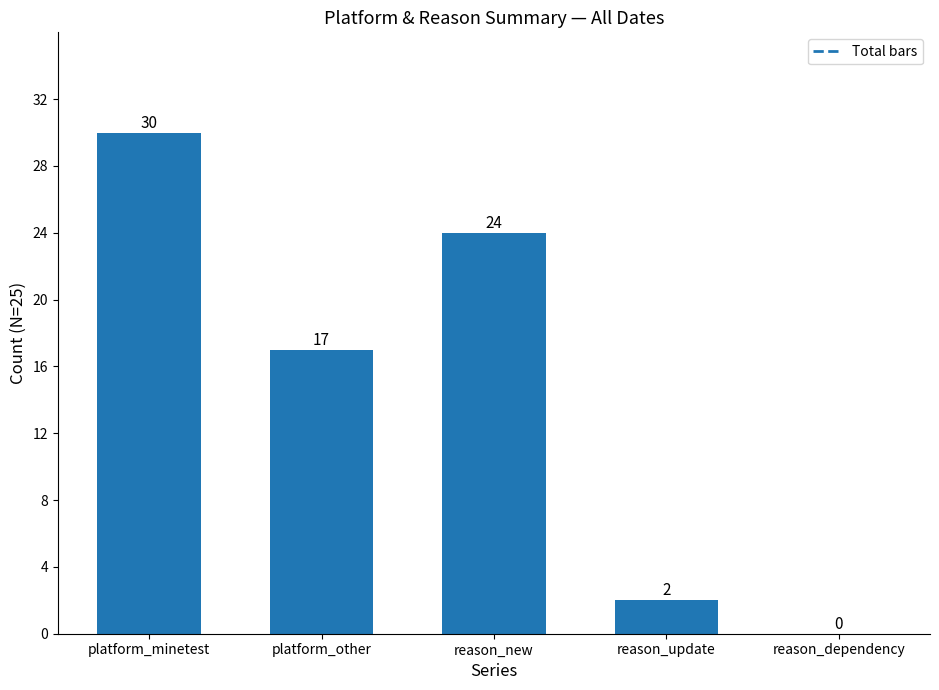

Read the value at reason_update.

2